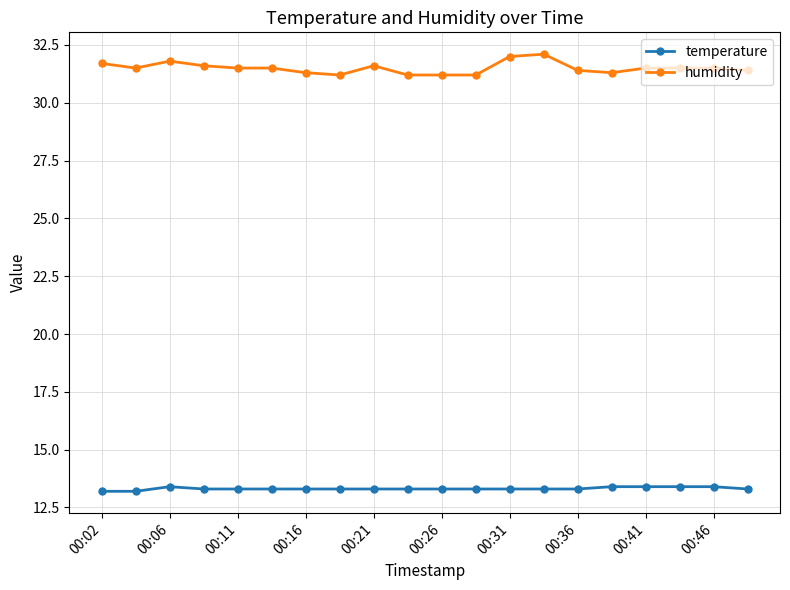

What is the sum of all temperature values?

266.3